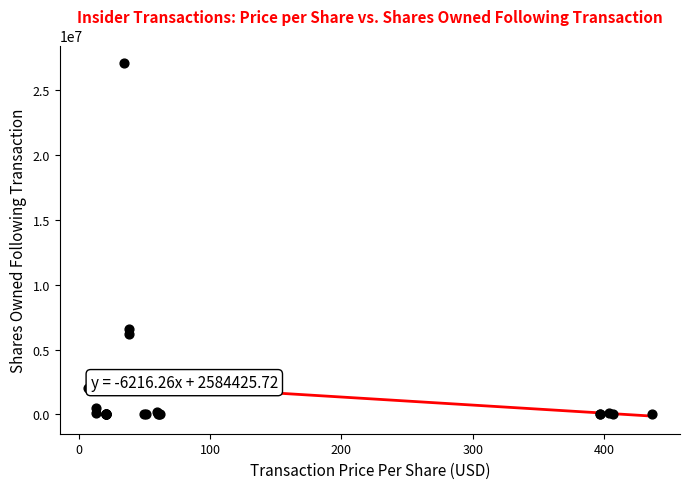

What Y value in the scatter plot is closest to 13535948?

6599325